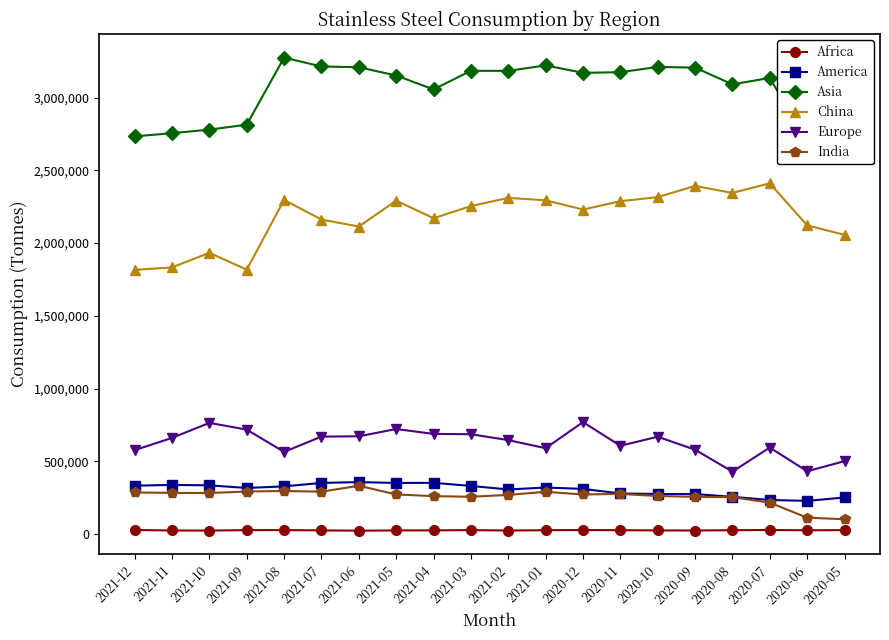

True or false: Asia and China intersect in this chart.

False